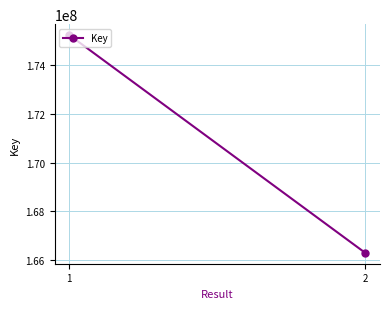

What is the difference between the maximum and minimum values?

8950843